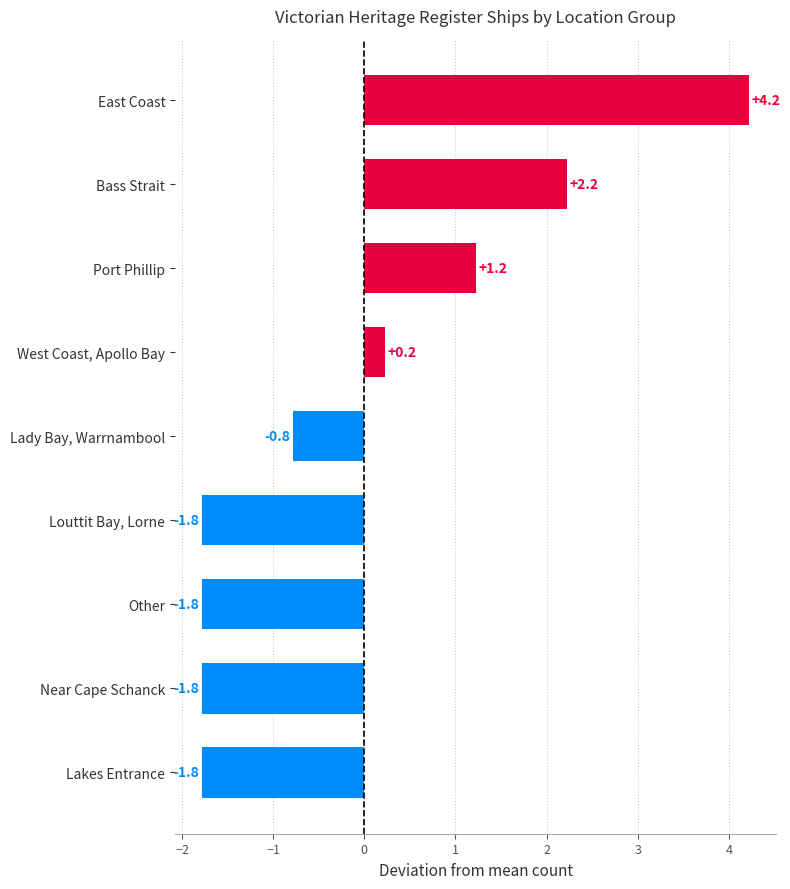

What is the maximum value shown in the chart?

4.2